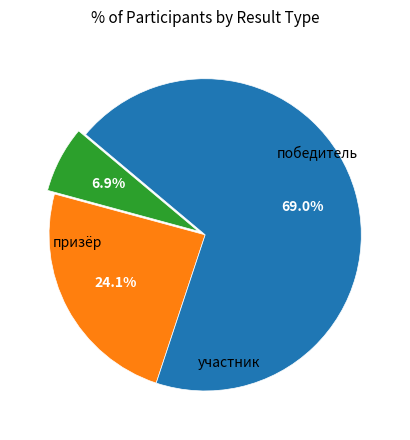

Is there a majority slice in this chart?

Yes